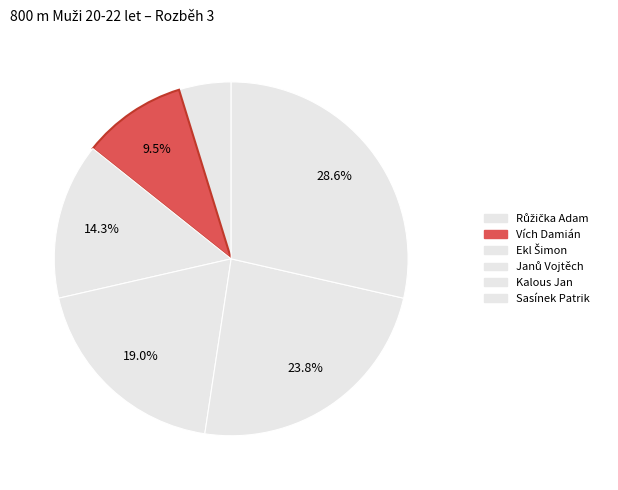

The Vích Damián slice represents 24% of the pie. True or false?

False